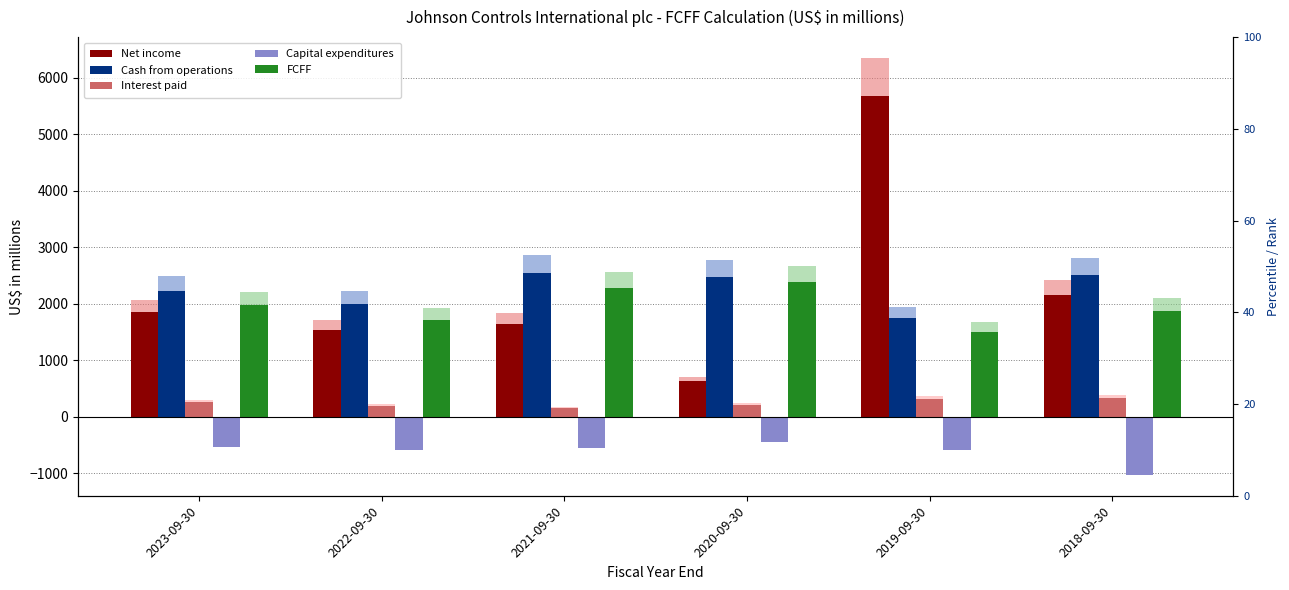

What is the average value of the FCFF series?

1957